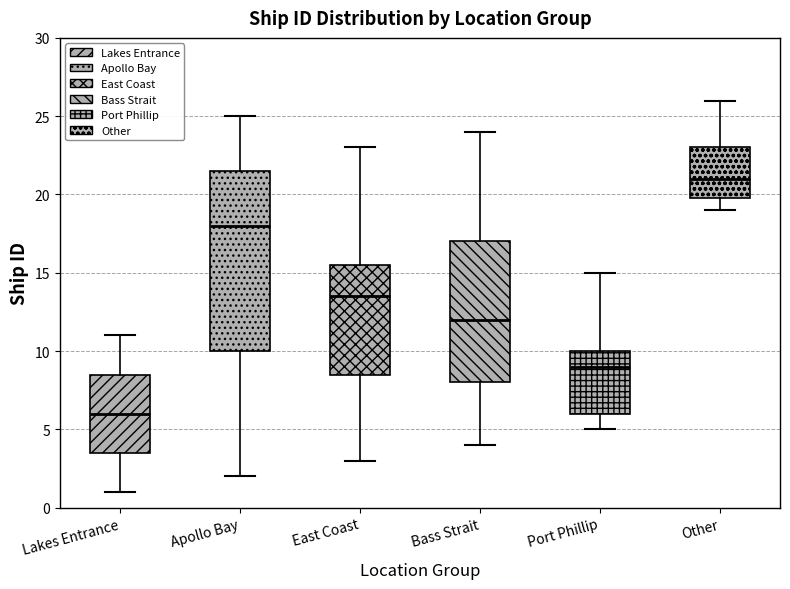

Reading left to right, transcribe this box plot: for each box, give where its median line is, the range the box spans, and where its two whiskers end, as read against the y-axis. The values are not printed on the chart, so give them approximately, as read against the axis.

Lakes Entrance: median 6.0, box 3.5 to 8.5, whiskers 1.0 to 11.0
Apollo Bay: median 18.0, box 10.0 to 21.5, whiskers 2.0 to 25.0
East Coast: median 13.5, box 8.5 to 15.5, whiskers 3.0 to 23.0
Bass Strait: median 12.0, box 8.0 to 17.0, whiskers 4.0 to 24.0
Port Phillip: median 9.0, box 6.0 to 10.0, whiskers 5.0 to 15.0
Other: median 21.0, box 20.0 to 23.0, whiskers 19.0 to 26.0